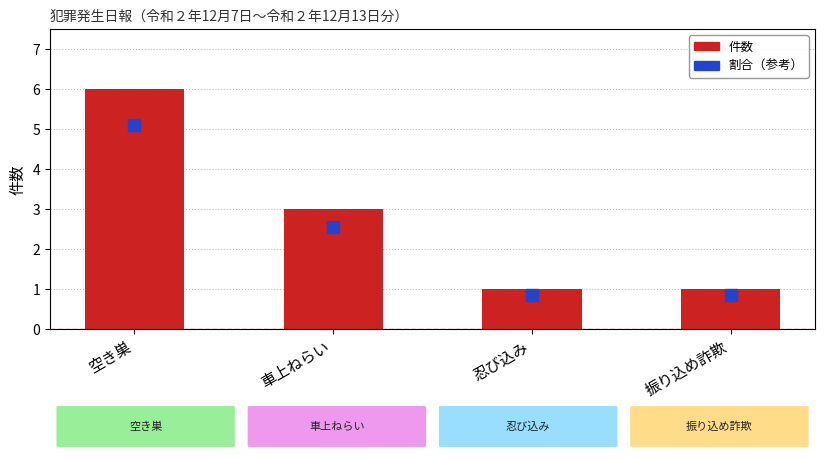

What is the minimum value for 割合（参考）?

0.8